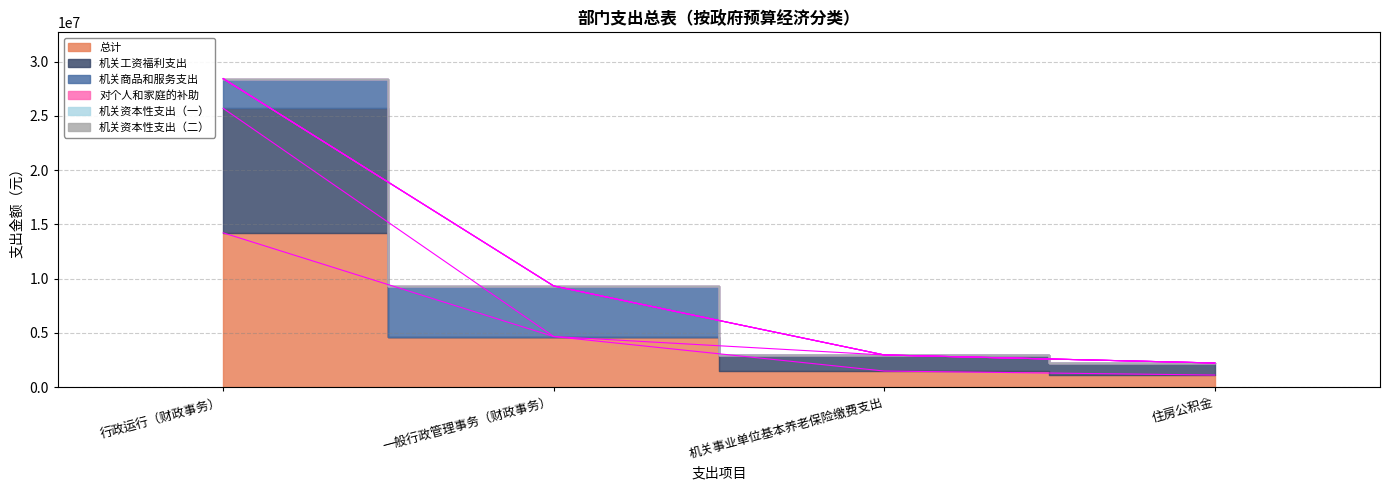

The 总计 series shows 1480809.0 at 机关事业单位基本养老保险缴费支出. True or false?

True